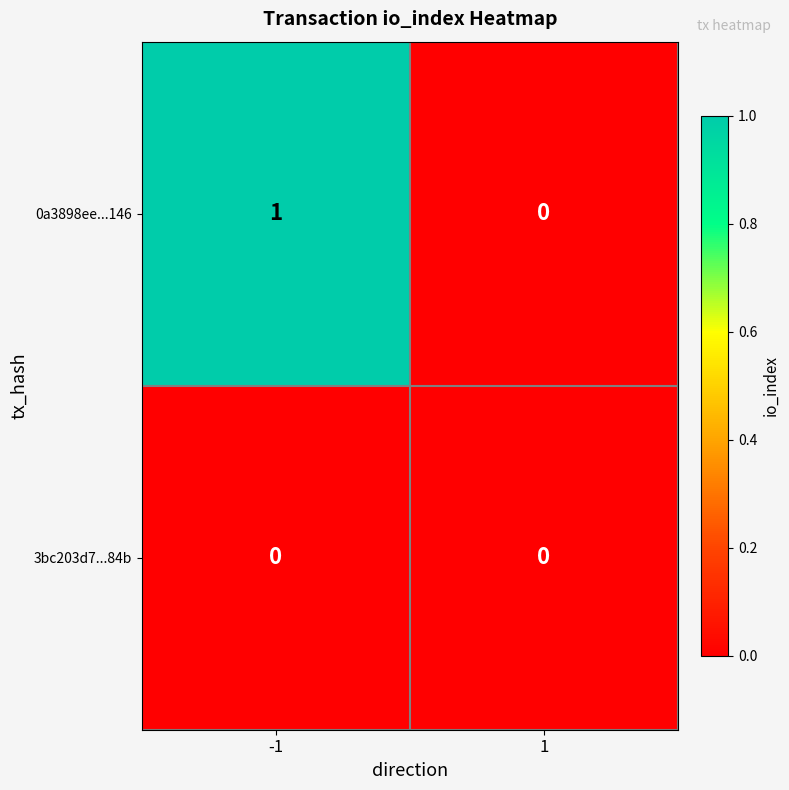

What is the maximum value shown in the chart?

1